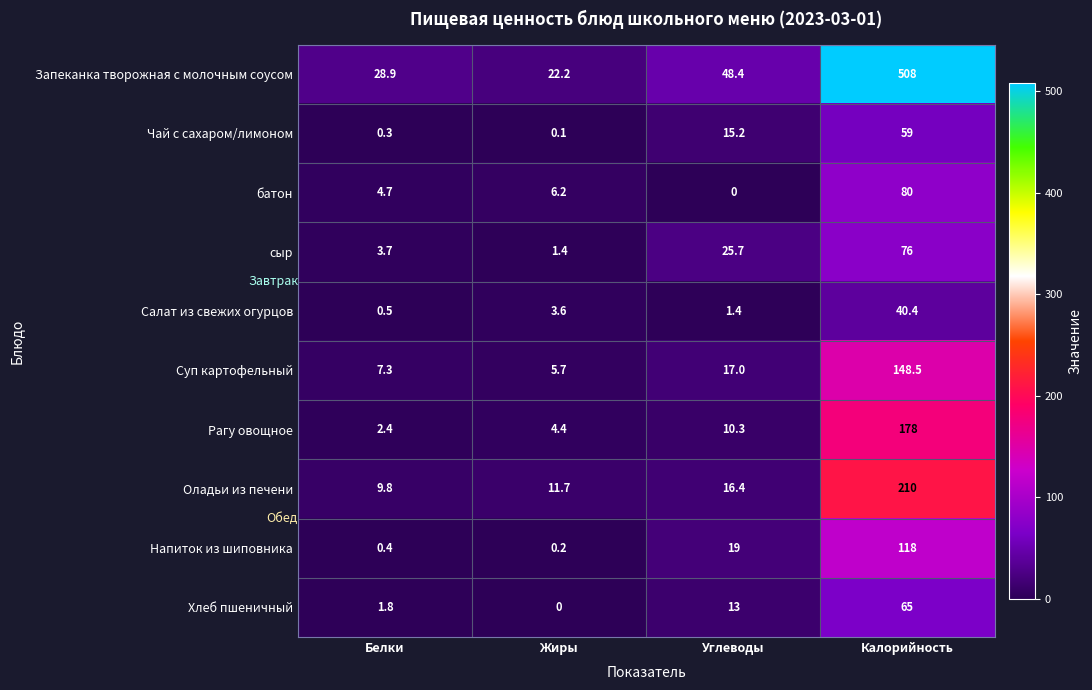

The value of Хлеб пшеничный at Белки is 2.4. True or false?

False